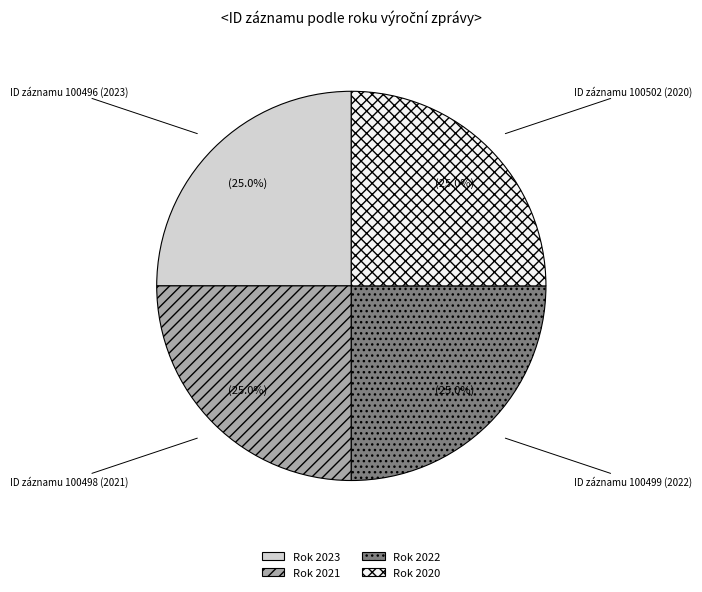

Is there any slice that represents more than half of the pie?

No